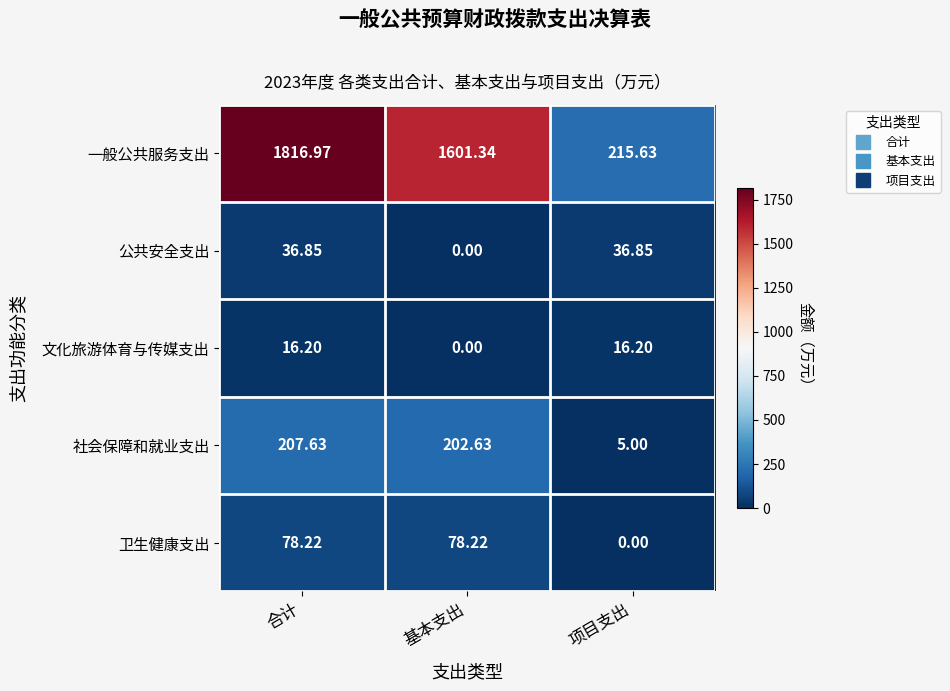

Rank the series by their maximum value, from highest to lowest.

一般公共服务支出, 社会保障和就业支出, 卫生健康支出, 公共安全支出, 文化旅游体育与传媒支出